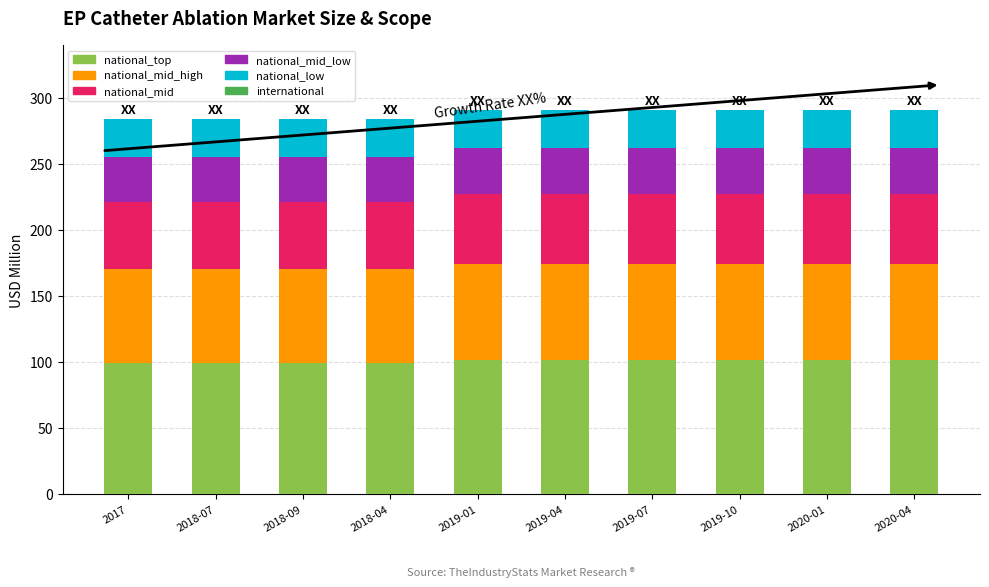

How many data points in national_top are less than 101?

4